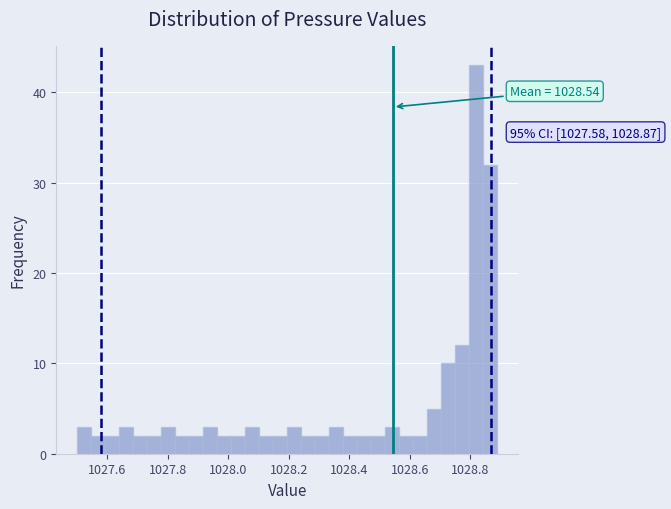

Read against the x-axis, roughly where is the centre of the tallest bar?

1028.82